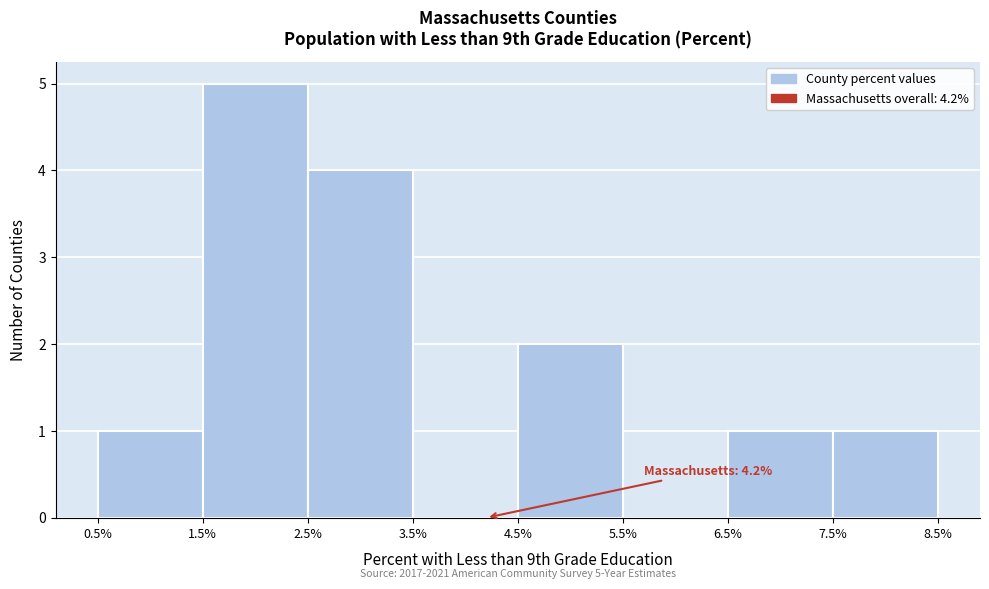

Over which range of the x-axis is the bar tallest?

1.5% to 2.5%